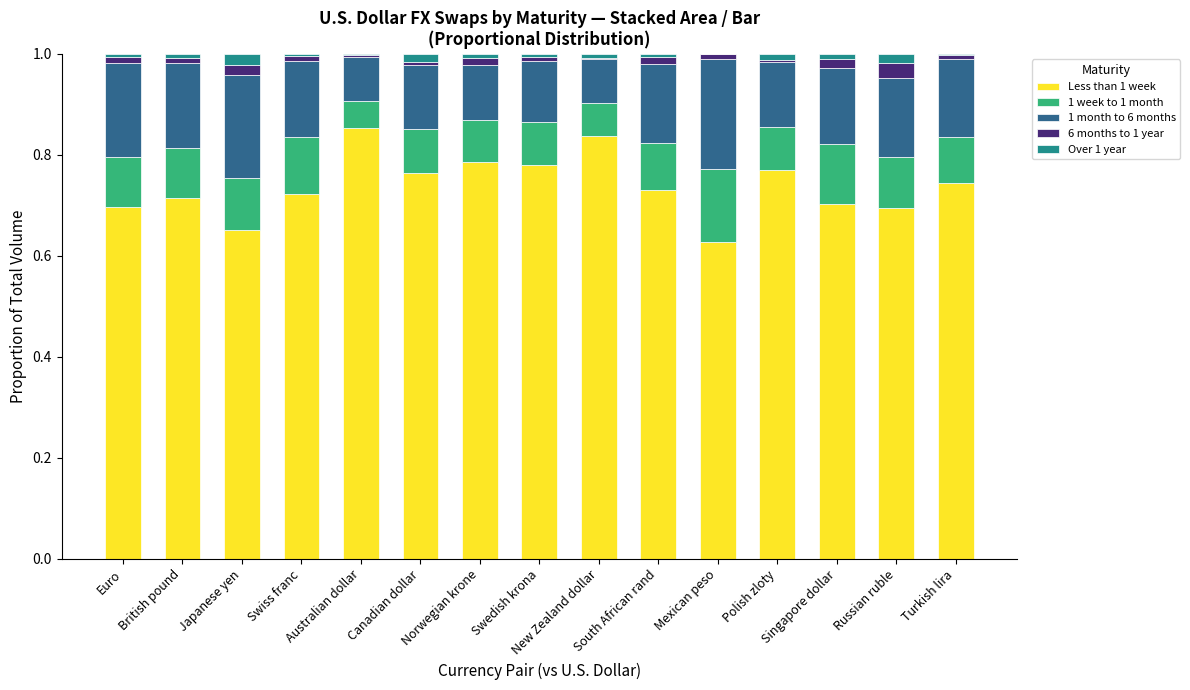

The value of Over 1 year at Norwegian krone is 0.0. True or false?

True